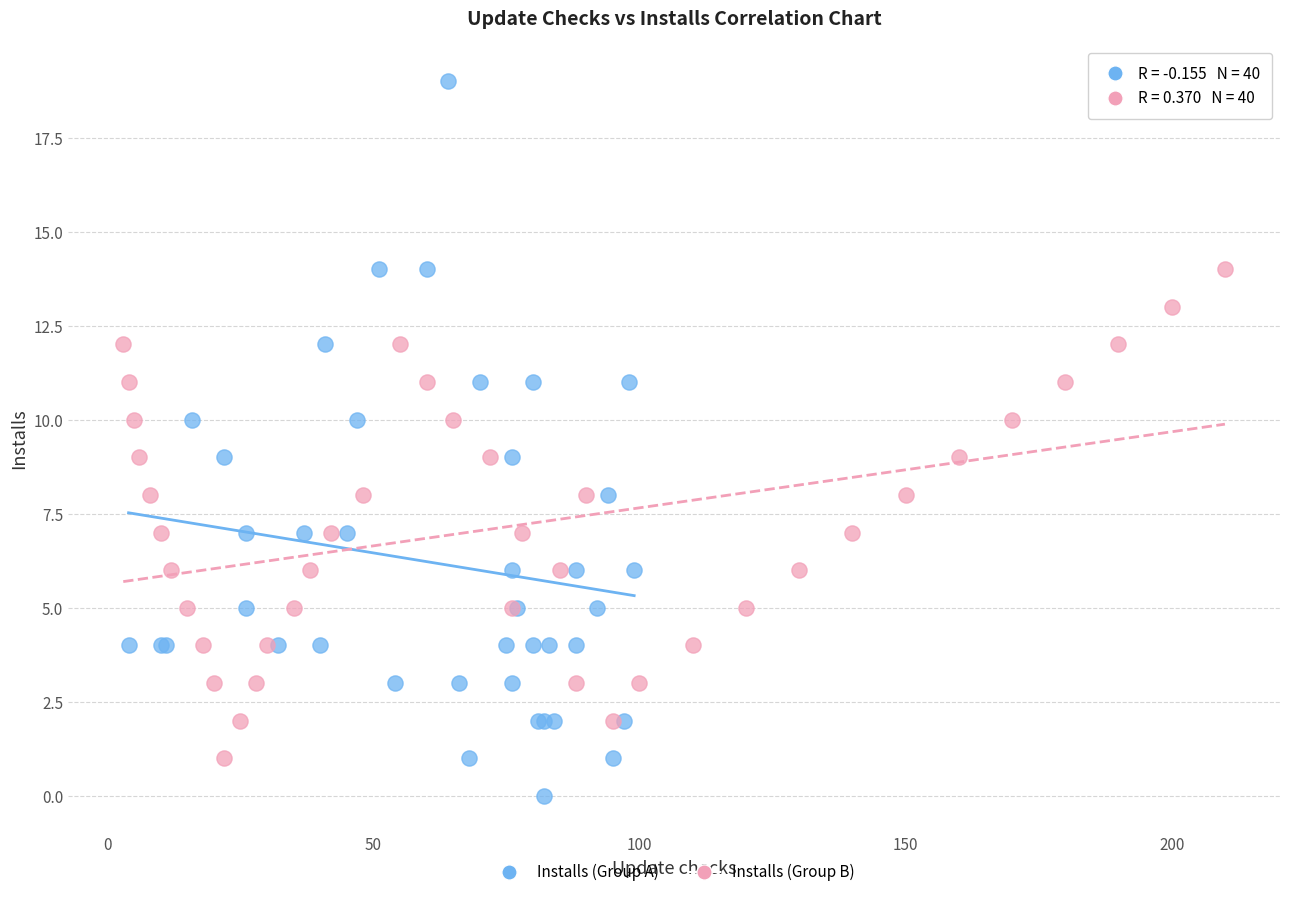

Which series contains the lowest Y value?

Installs (Group A)